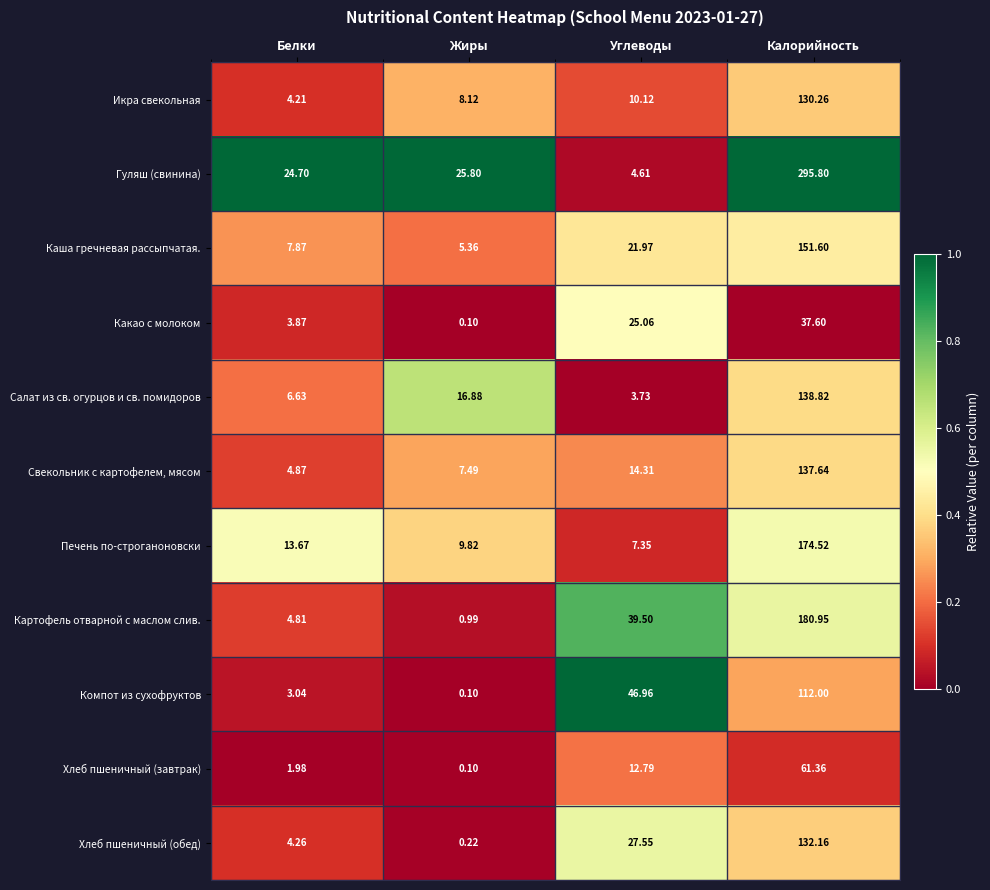

Where is Хлеб пшеничный (завтрак) nearest to the value 30?

Углеводы